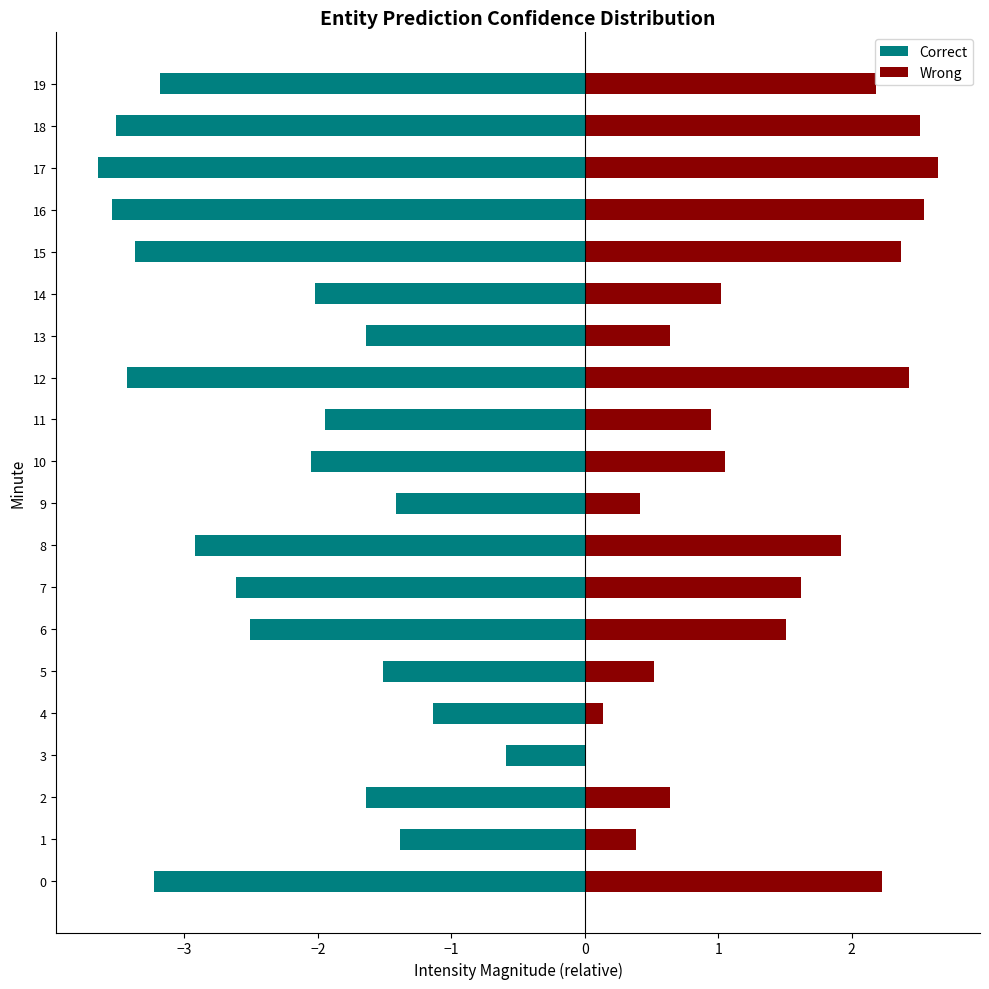

Count the number of categories in the chart.

20